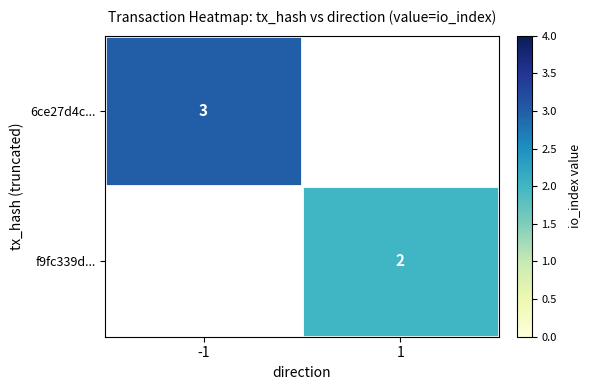

How many categories are shown in the chart?

2